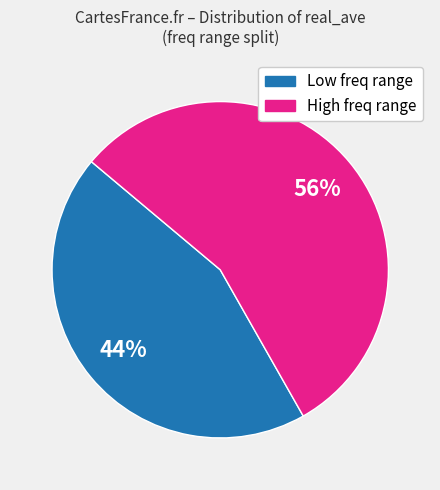

Is there any slice that represents more than half of the pie?

Yes